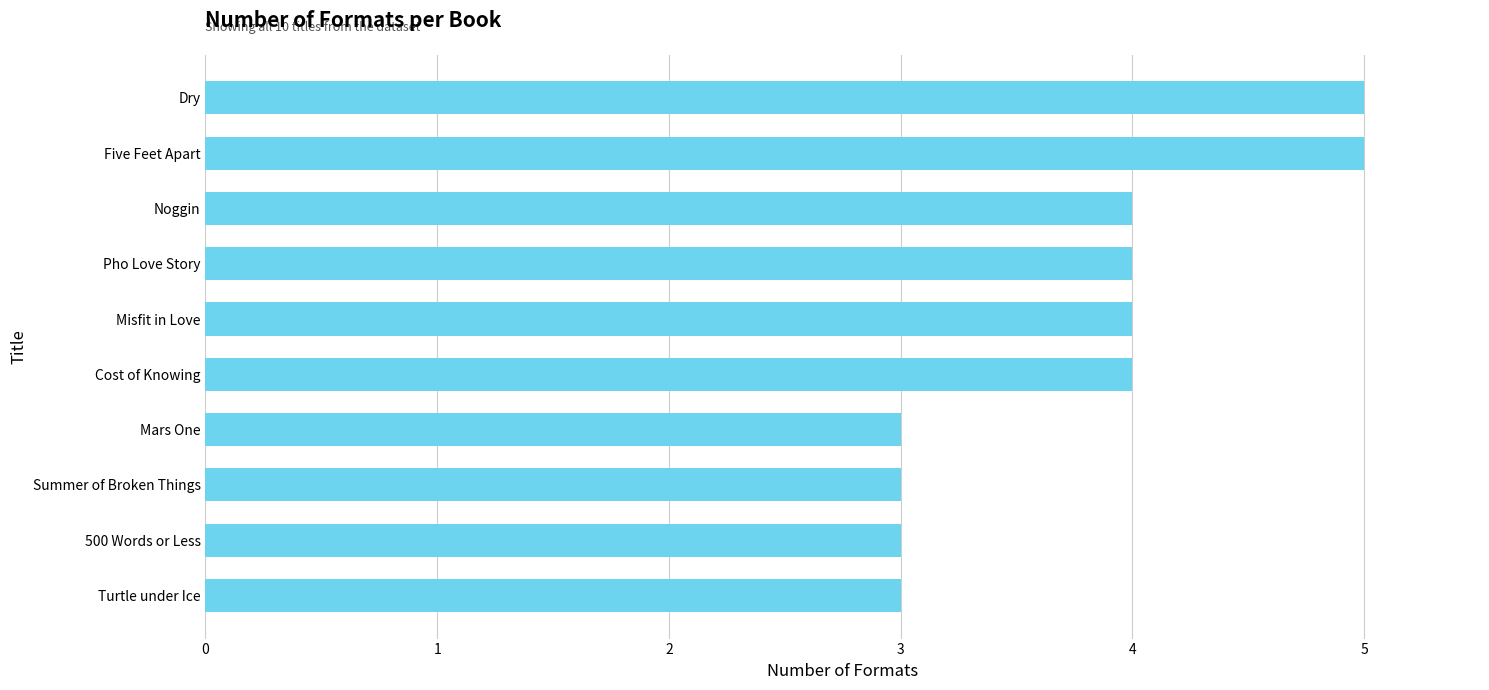

What value does the data have at Turtle under Ice?

3